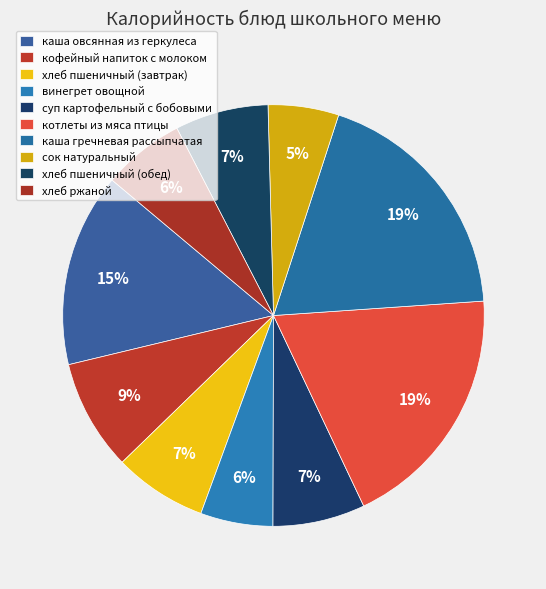

Which has a higher value, суп картофельный с бобовыми or котлеты из мяса птицы?

котлеты из мяса птицы